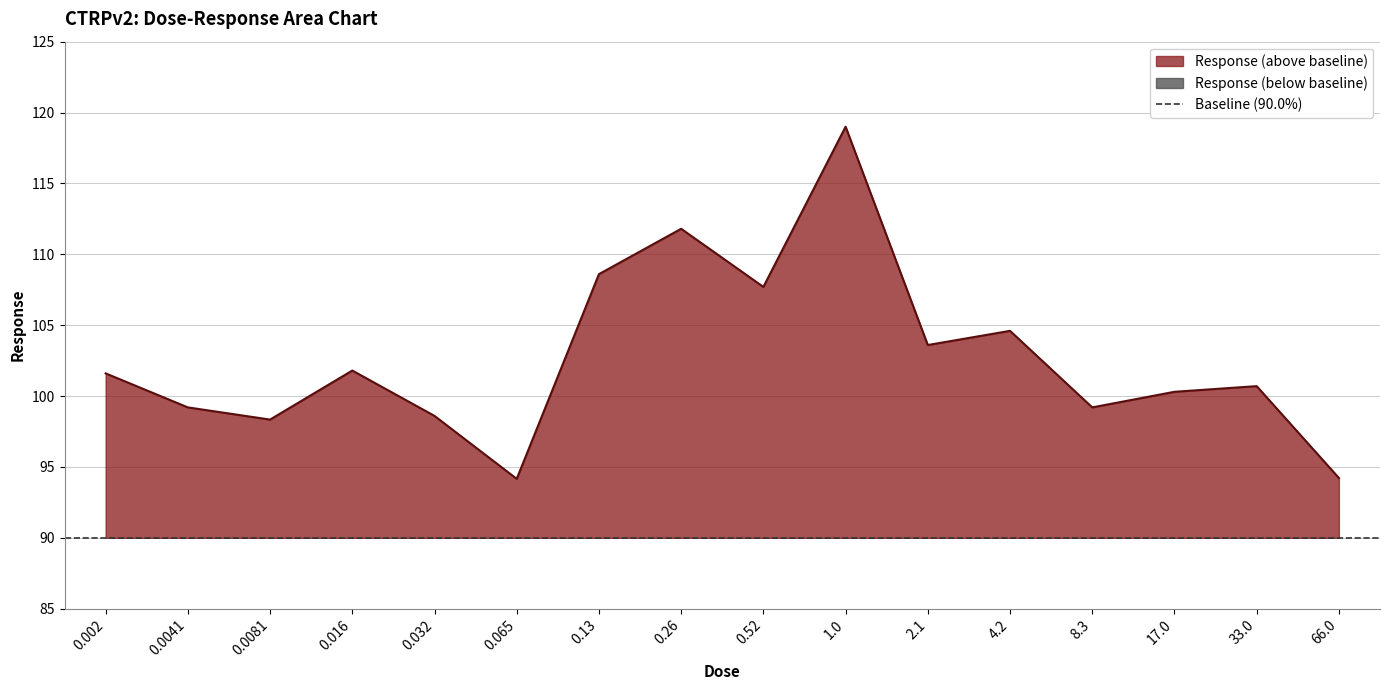

What is the ratio of the value at 66.0 to the value at 0.002?

0.9